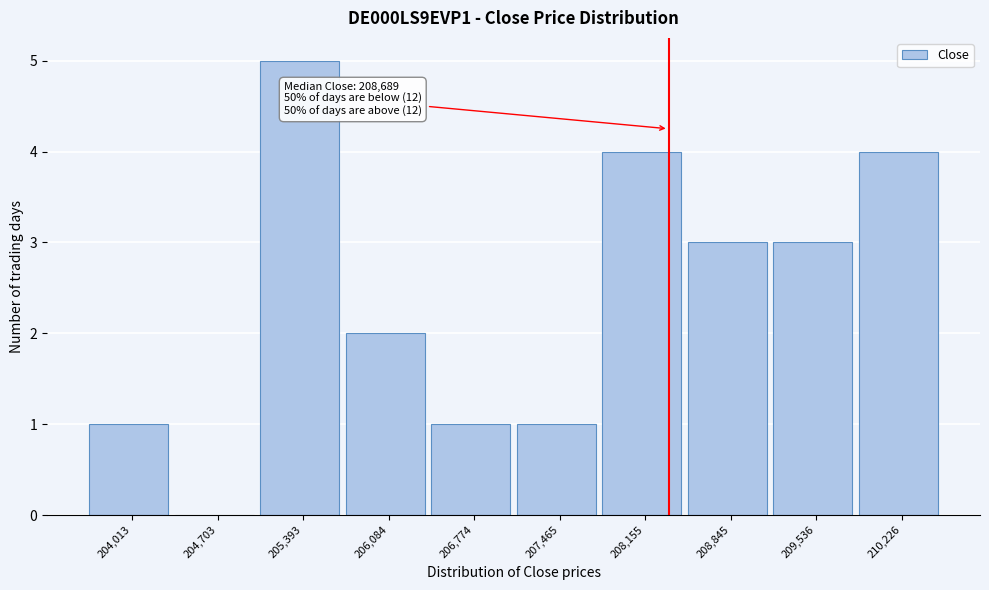

Reading right to left, list all the values displayed in this chart.

210,226=4	209,536=3	208,845=3	208,155=4	207,465=1	206,774=1	206,084=2	205,393=5	204,703=0	204,013=1